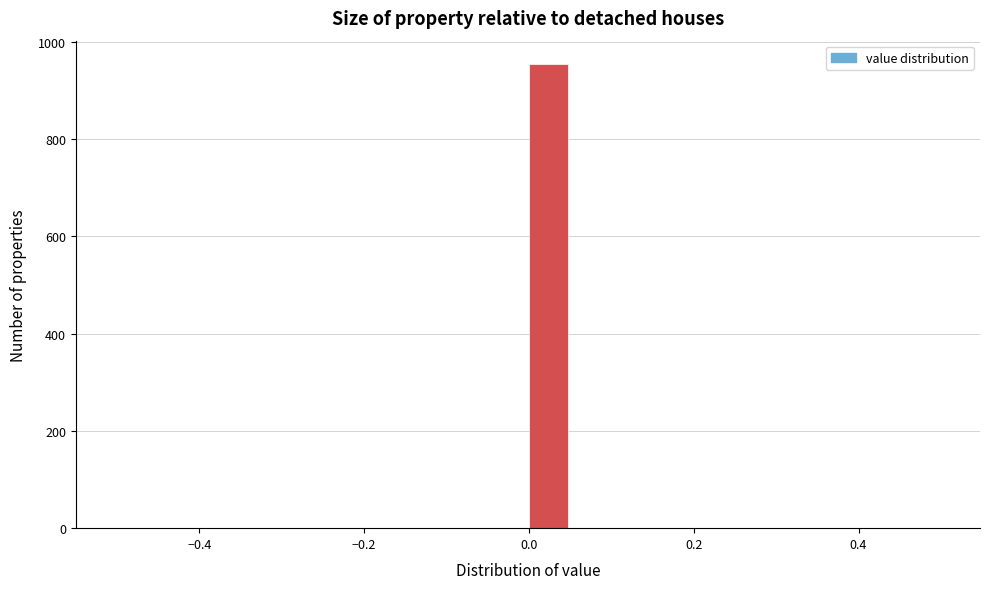

Read against the x-axis, roughly where is the centre of the tallest bar?

0.02